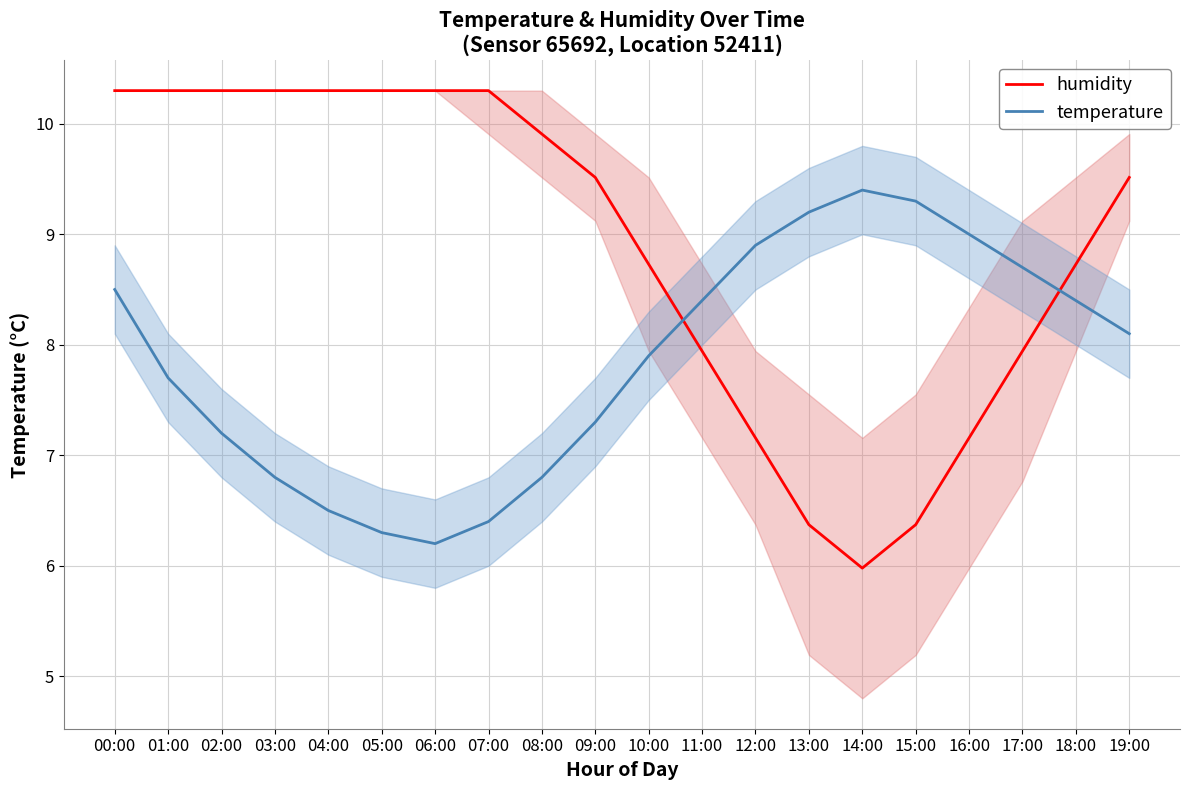

Where do temperature and humidity first cross each other?

10:00 and 11:00